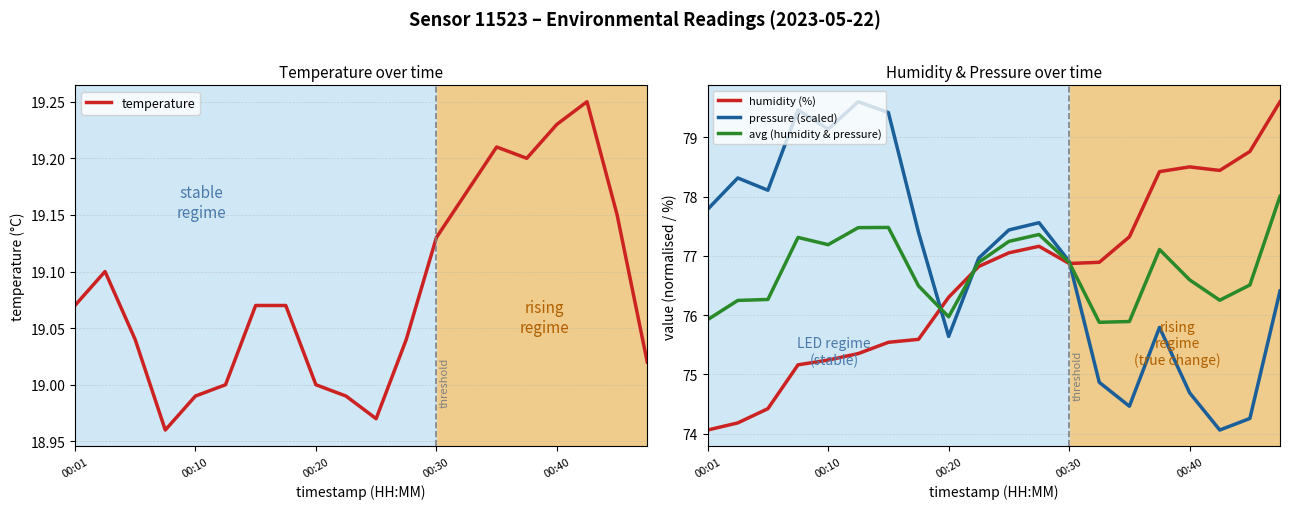

Does the chart display data point markers on the line(s)?

No